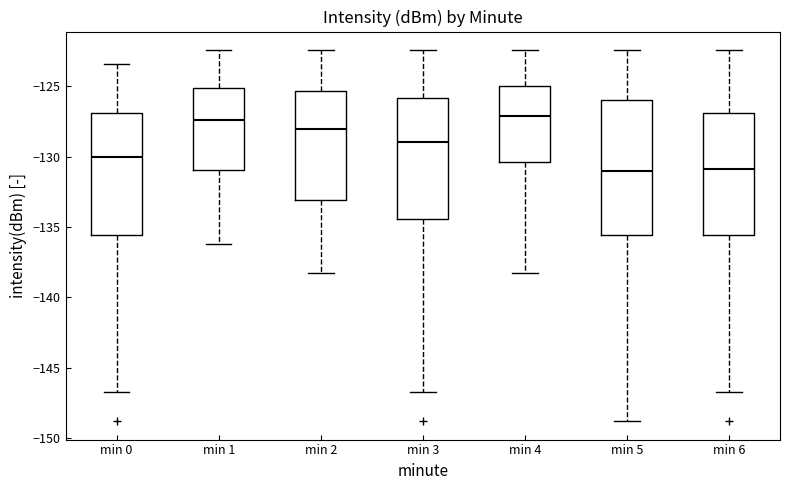

Reading left to right, read every box against the y-axis: the position of its median line, the range the box covers, and the ends of its whiskers. The values are not printed on the chart, so give them approximately, as read against the axis.

min 0: median -130.0, box -135.5 to -127.0, whiskers -146.5 to -123.5
min 1: median -127.5, box -131.0 to -125.0, whiskers -136.0 to -122.5
min 2: median -128.0, box -133.0 to -125.5, whiskers -138.5 to -122.5
min 3: median -129.0, box -134.5 to -126.0, whiskers -146.5 to -122.5
min 4: median -127.0, box -130.5 to -125.0, whiskers -138.5 to -122.5
min 5: median -131.0, box -135.5 to -126.0, whiskers -149.0 to -122.5
min 6: median -131.0, box -135.5 to -127.0, whiskers -146.5 to -122.5